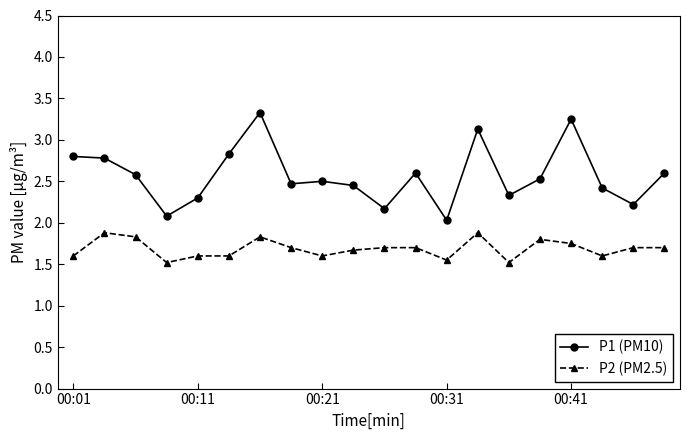

Which series has the largest total across all categories?

P1 (PM10)